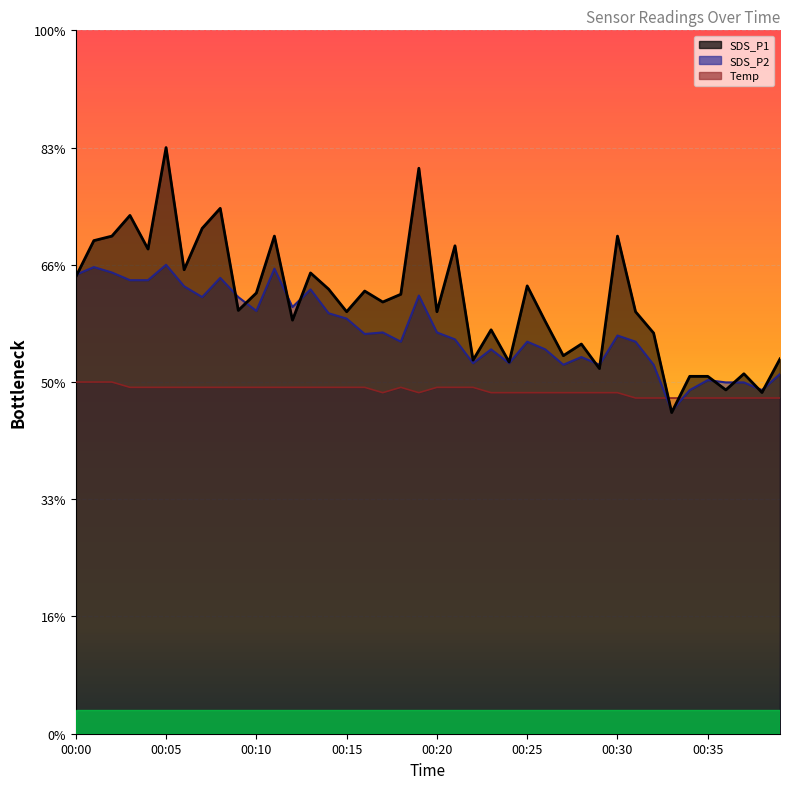

Reading right to left, what are all the values shown in this chart?

SDS_P1: 6.4	5.8	6.1	5.9	6.1	6.1	5.5	6.8	7.2	8.5	6.2	6.6	6.4	7.0	7.6	6.3	6.9	6.4	8.3	7.2	9.6	7.5	7.4	7.6	7.2	7.6	7.9	7.1	8.5	7.5	7.2	9.0	8.6	7.9	10.0	8.3	8.8	8.5	8.4	7.8
SDS_P2: 6.1	5.9	6.0	6.0	6.0	5.9	5.5	6.3	6.7	6.8	6.3	6.4	6.3	6.6	6.7	6.3	6.6	6.3	6.7	6.8	7.5	6.7	6.8	6.8	7.1	7.2	7.6	7.3	7.9	7.2	7.4	7.8	7.4	7.6	8.0	7.7	7.7	7.9	8.0	7.8
Temp: 5.7	5.7	5.7	5.7	5.7	5.7	5.7	5.7	5.7	5.8	5.8	5.8	5.8	5.8	5.8	5.8	5.8	5.9	5.9	5.9	5.8	5.9	5.8	5.9	5.9	5.9	5.9	5.9	5.9	5.9	5.9	5.9	5.9	5.9	5.9	5.9	5.9	6.0	6.0	6.0